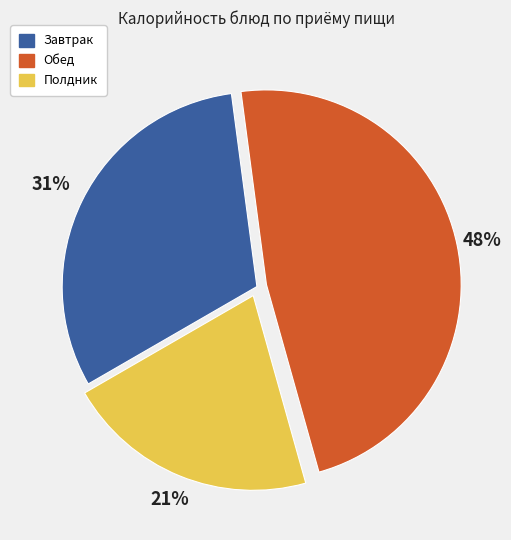

Between Обед and Завтрак, which is larger?

Обед